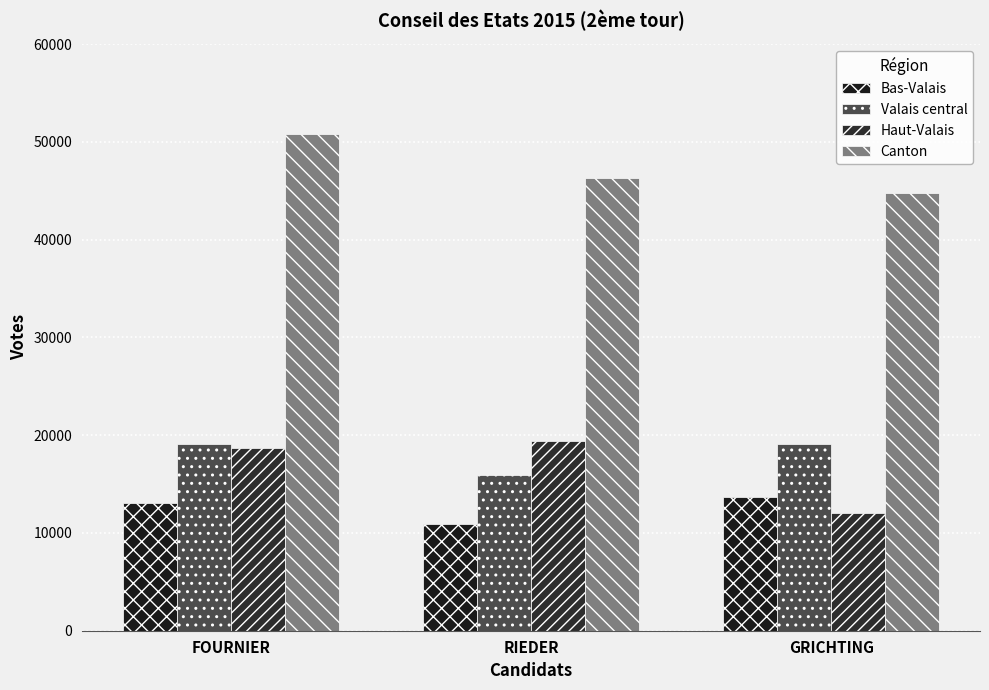

What is the maximum value for Haut-Valais?

19458